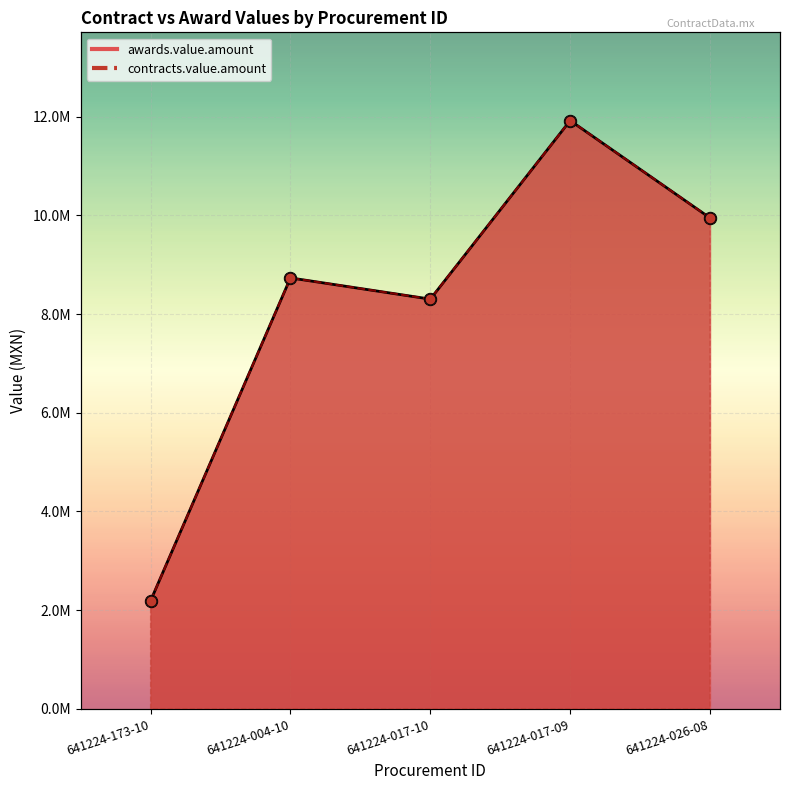

At which category is the sum across all series the highest?

641224-017-09